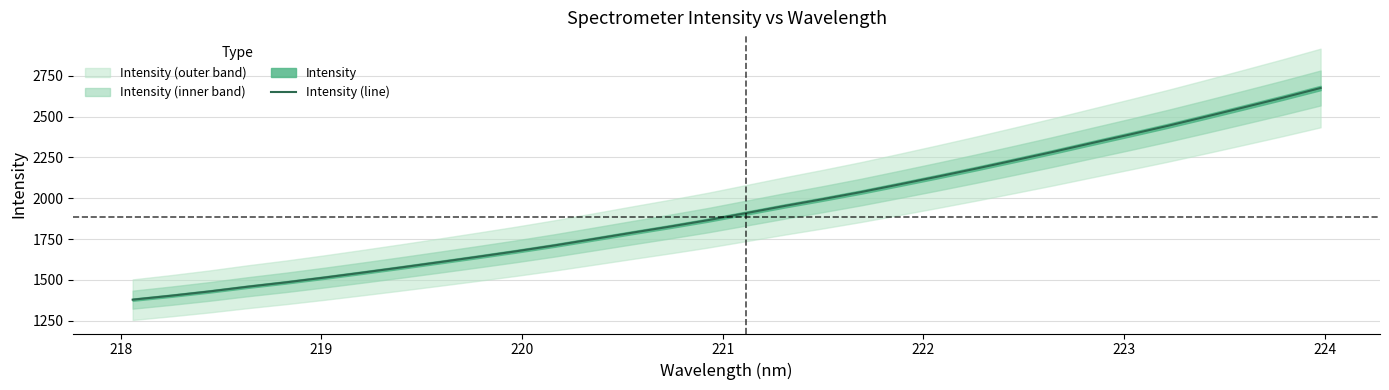

True or false: the data has more than 0 interior local peaks.

False